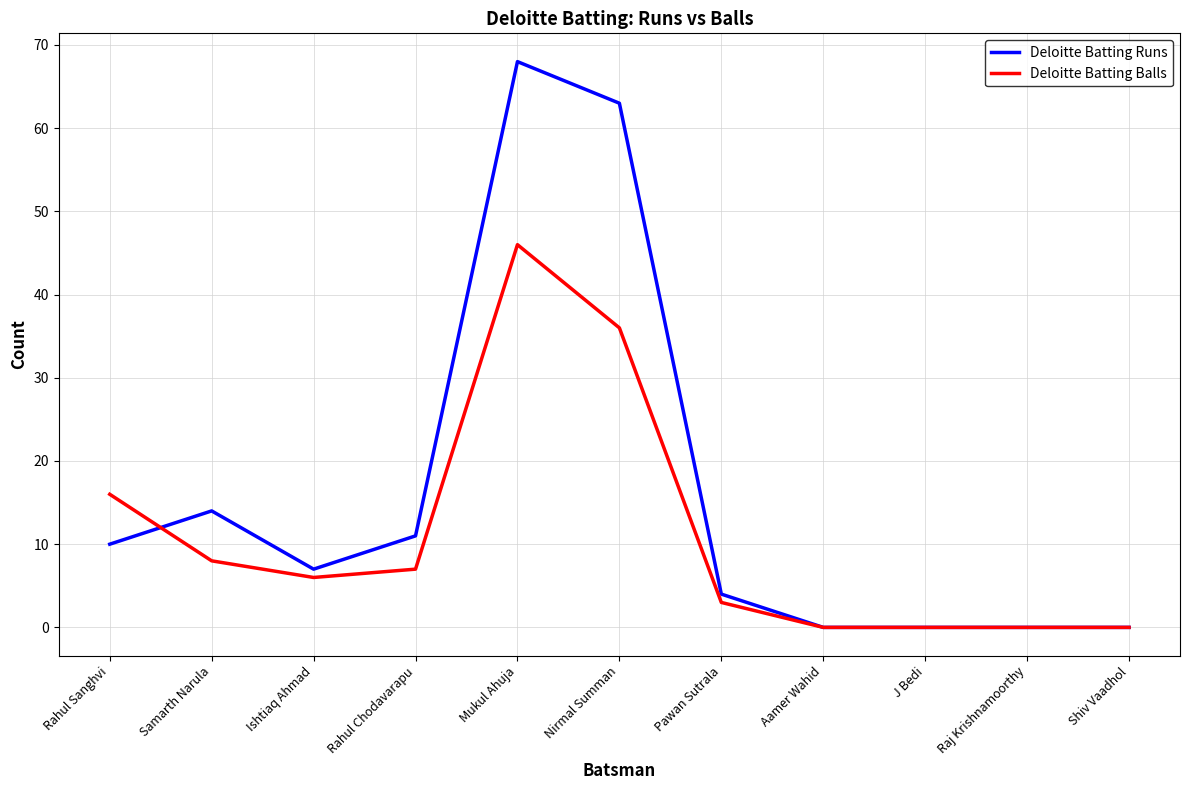

Is this an area chart (filled region under the line)?

No